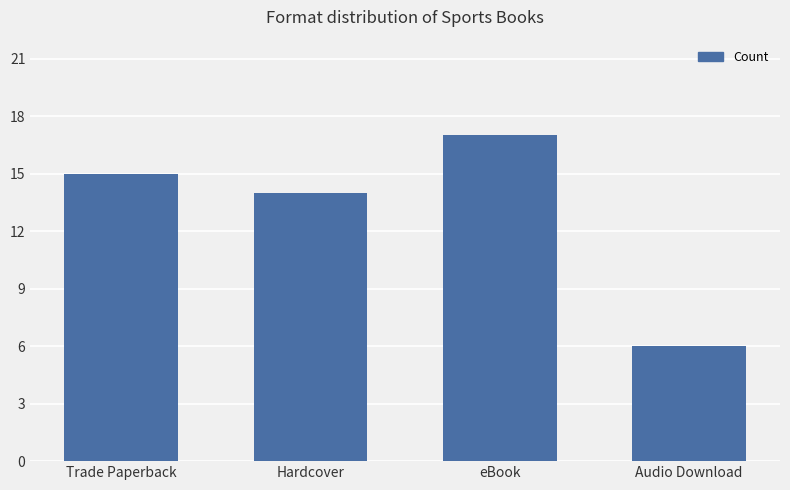

Reading right to left, extract all data points from this chart.

6	17	14	15